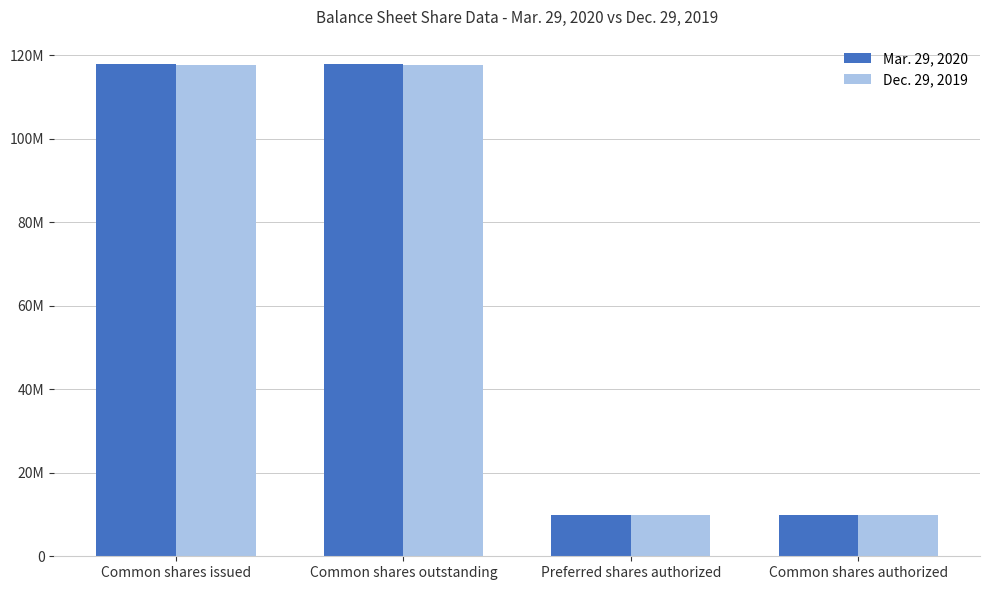

What are all the series names shown in the legend?

Mar. 29, 2020, Dec. 29, 2019